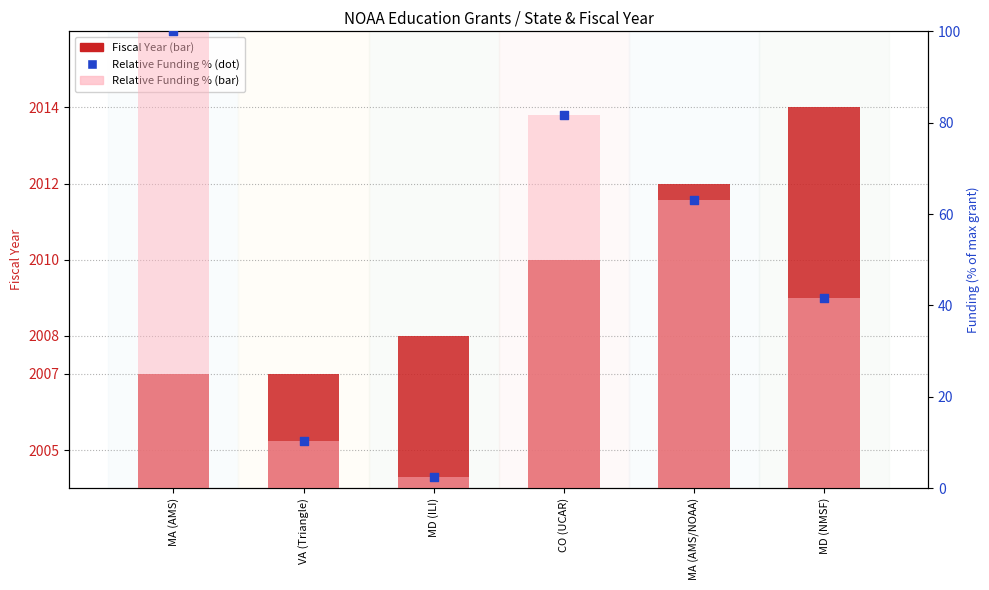

Which series has the largest Y range (max minus min)?

Relative Funding